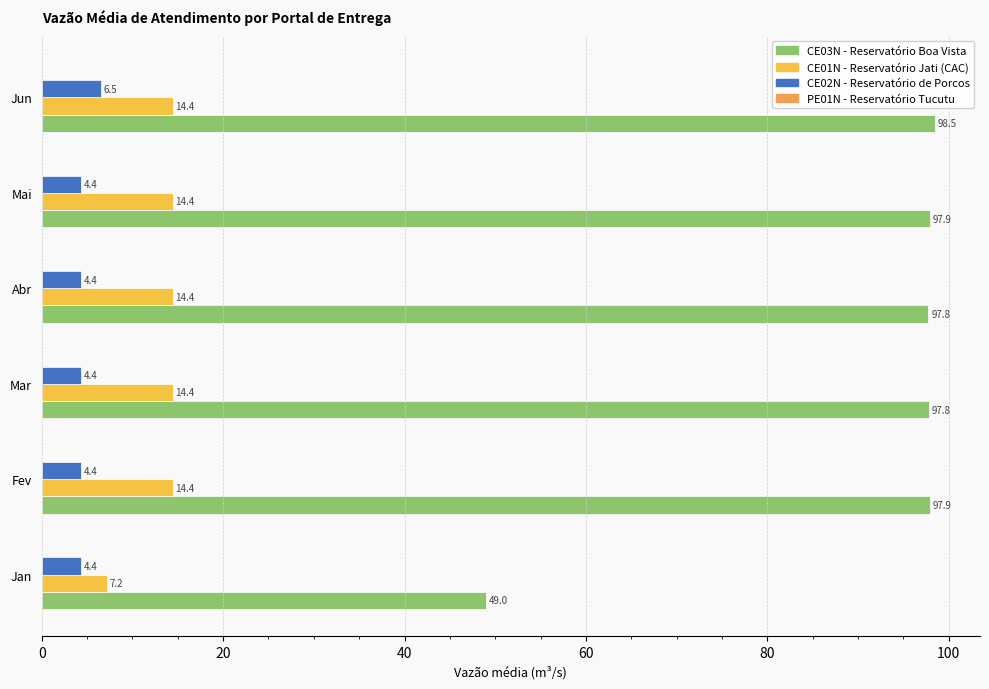

How many series are shown in this chart?

4